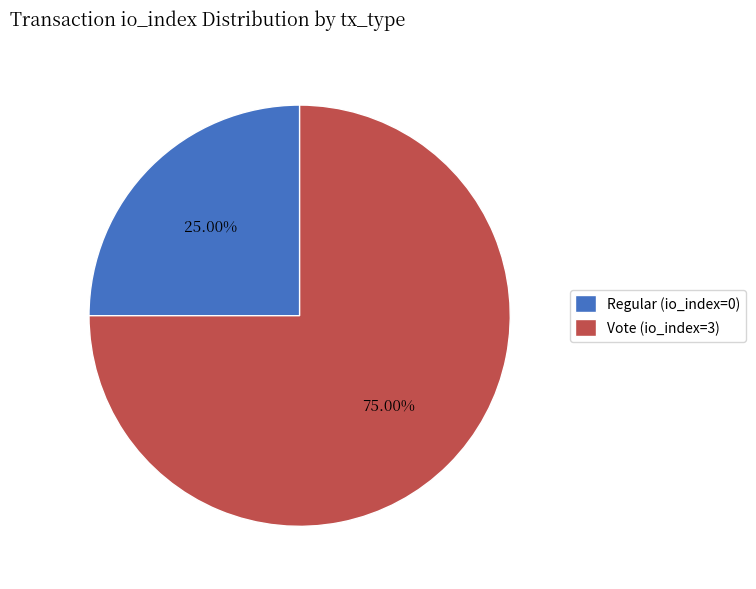

Rank the categories by value from lowest to highest.

Regular (io_index=0), Vote (io_index=3)